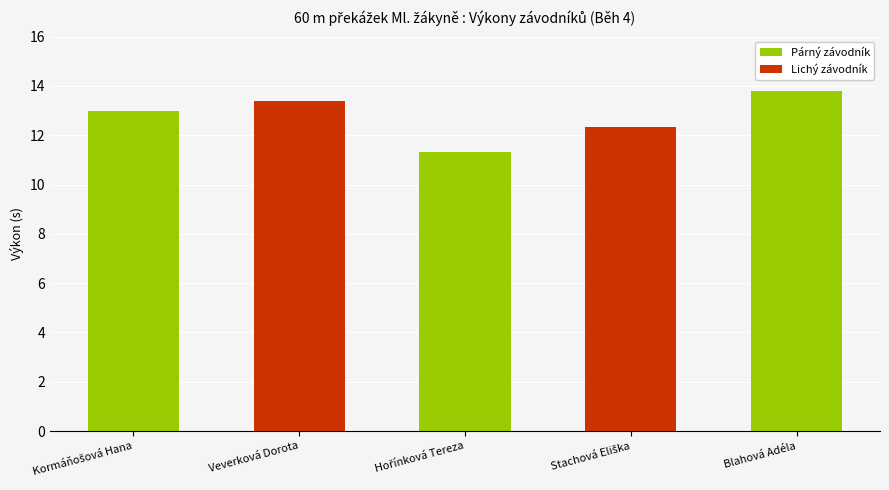

What is the label of the 5th bar from the left?

Blahová Adéla